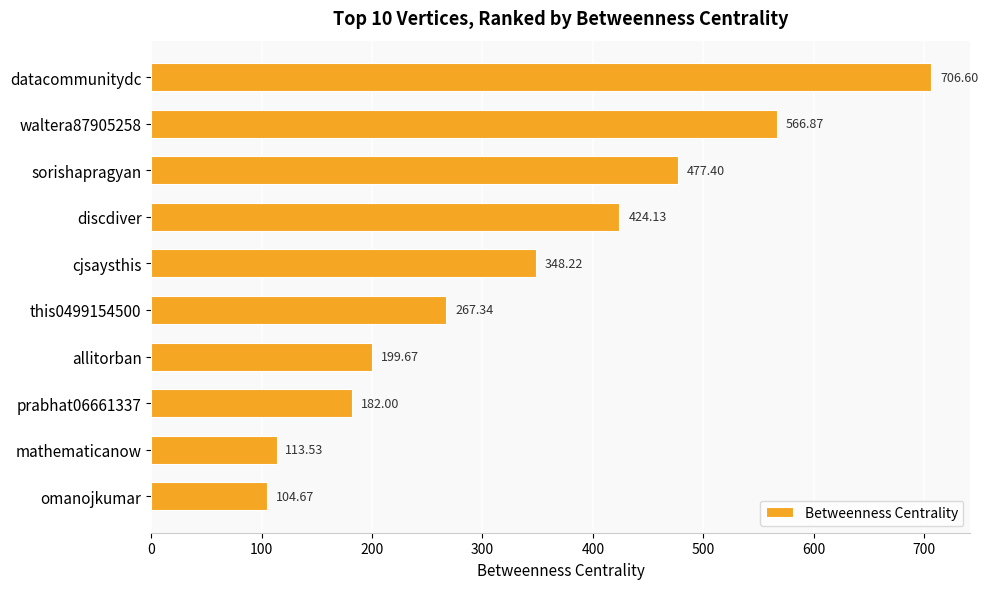

What is the label of the 5th bar from the top?

cjsaysthis